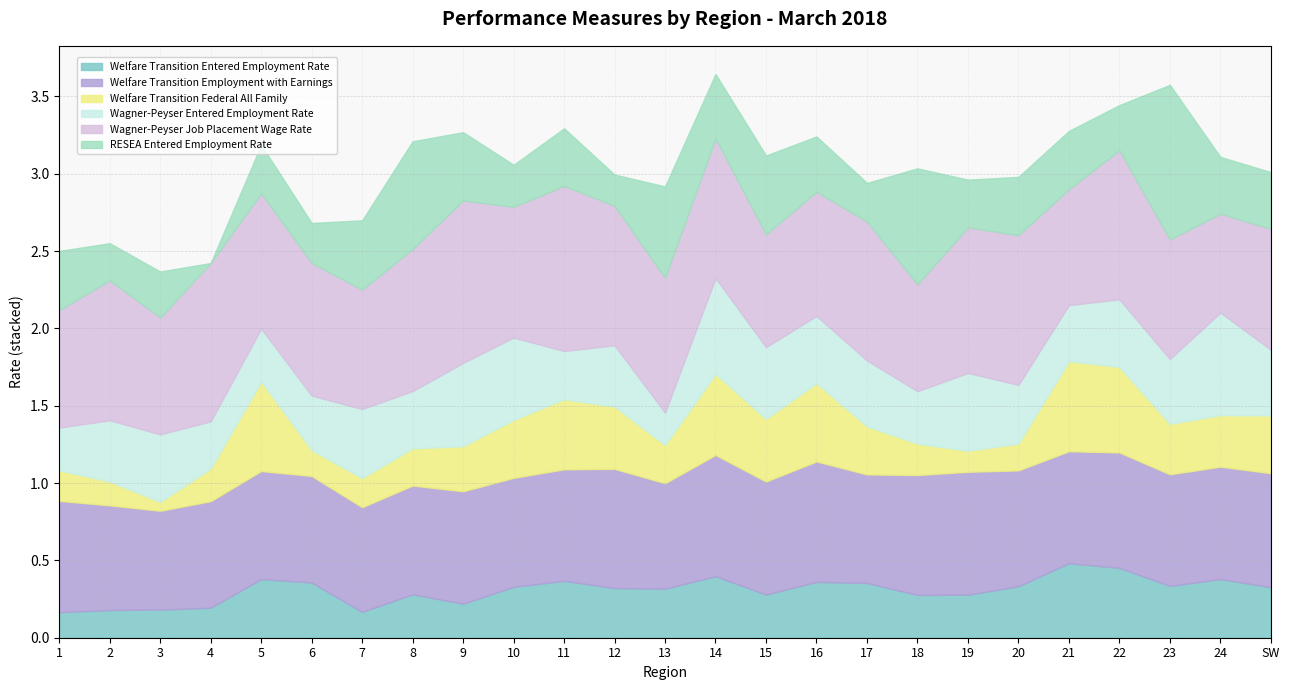

Which series has the largest range (max minus min)?

RESEA Entered Employment Rate